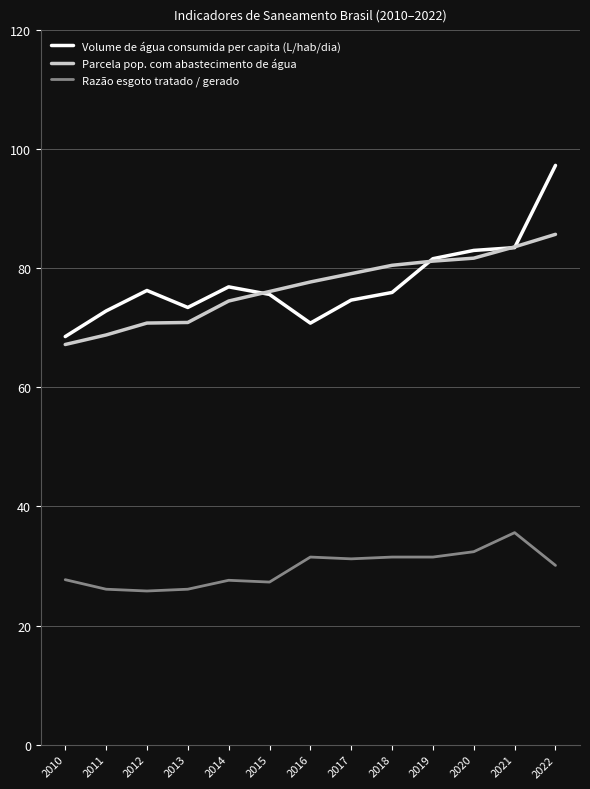

Which series has the largest range (max minus min)?

Volume de água consumida per capita (L/hab/dia)